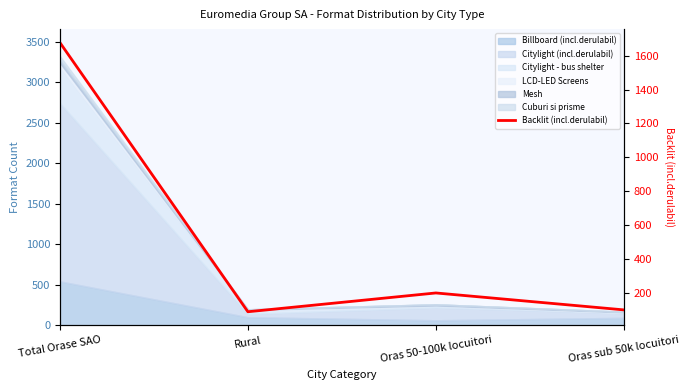

Reading right to left, what are all the values shown in this chart?

99	199	88	1678